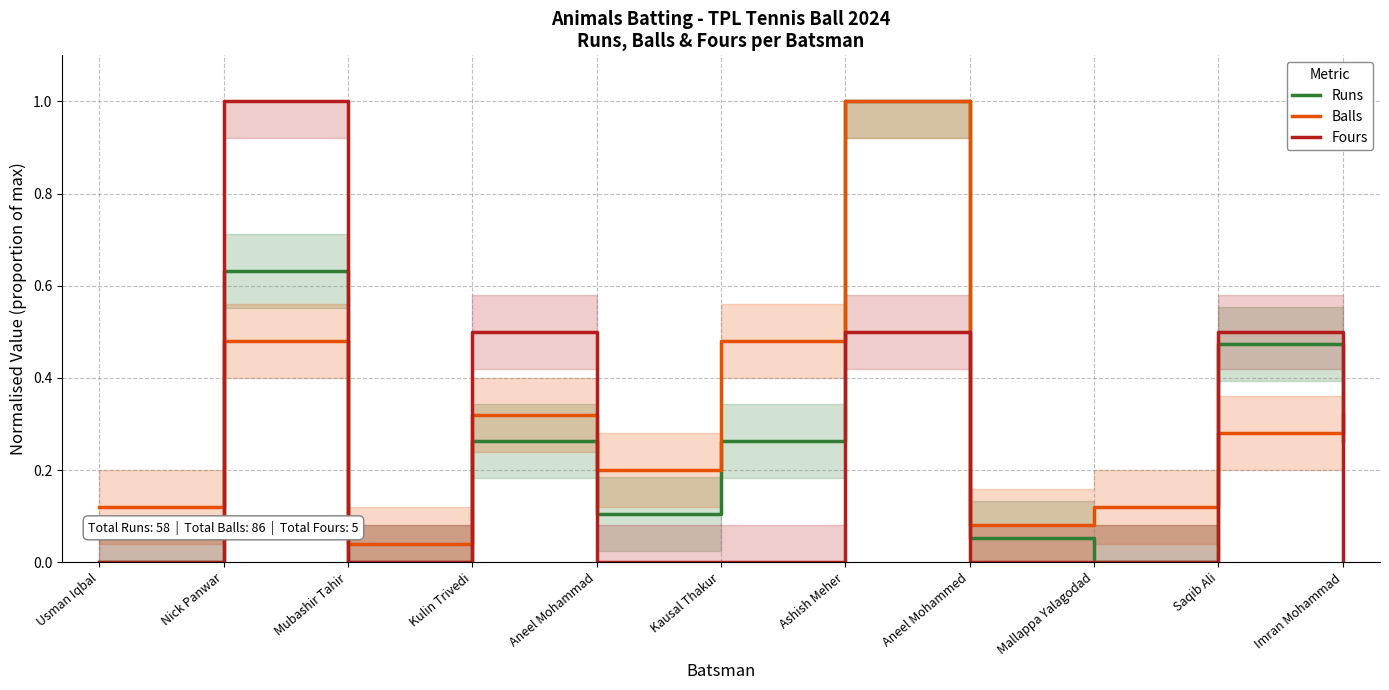

What is the difference between the maximum and minimum values in the Balls series?

1.0